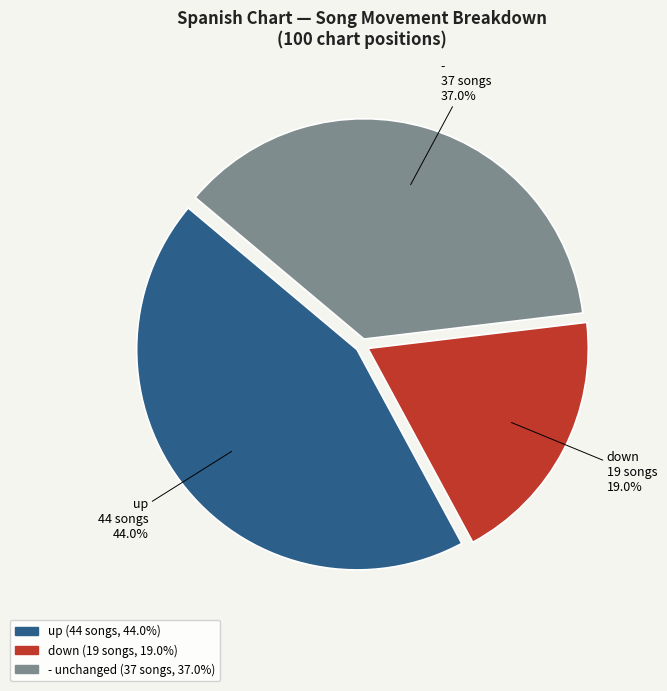

What is the ratio of the value at up to the value at down?

2.3